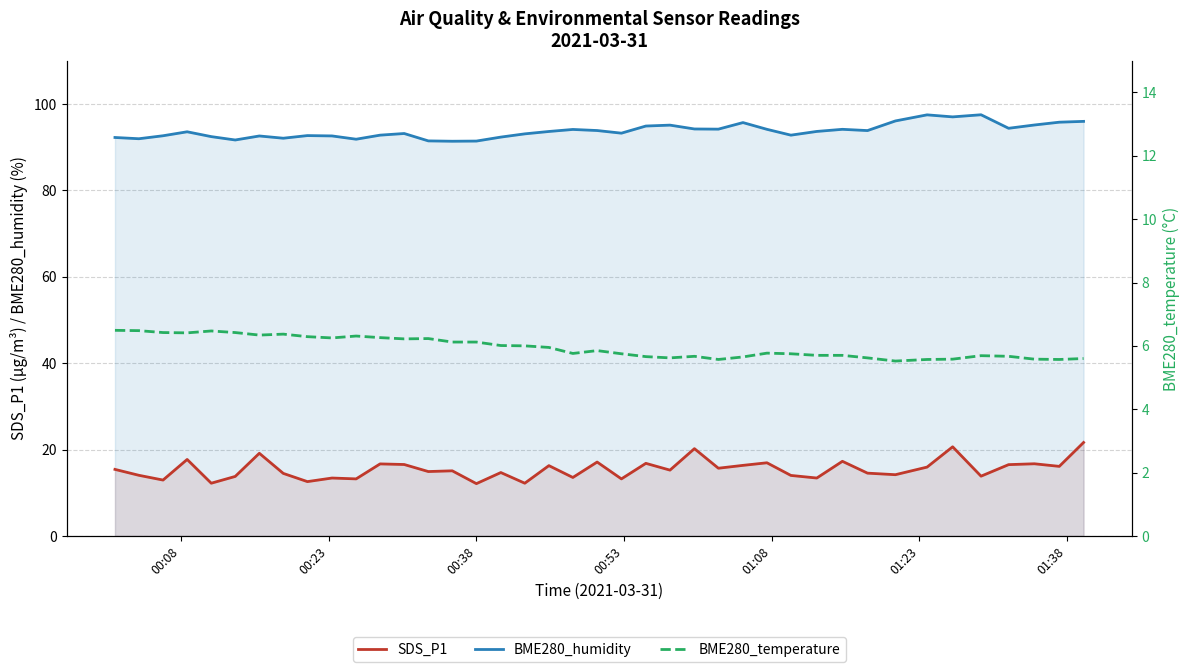

True or false: BME280_humidity and SDS_P1 intersect in this chart.

False